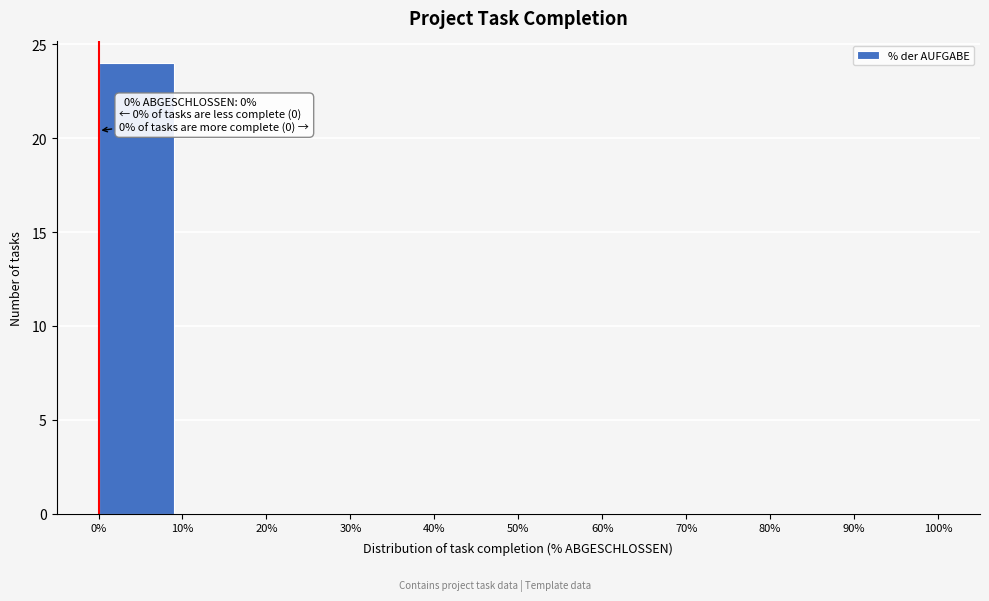

Over which range of the x-axis is the bar tallest?

0% to 10%